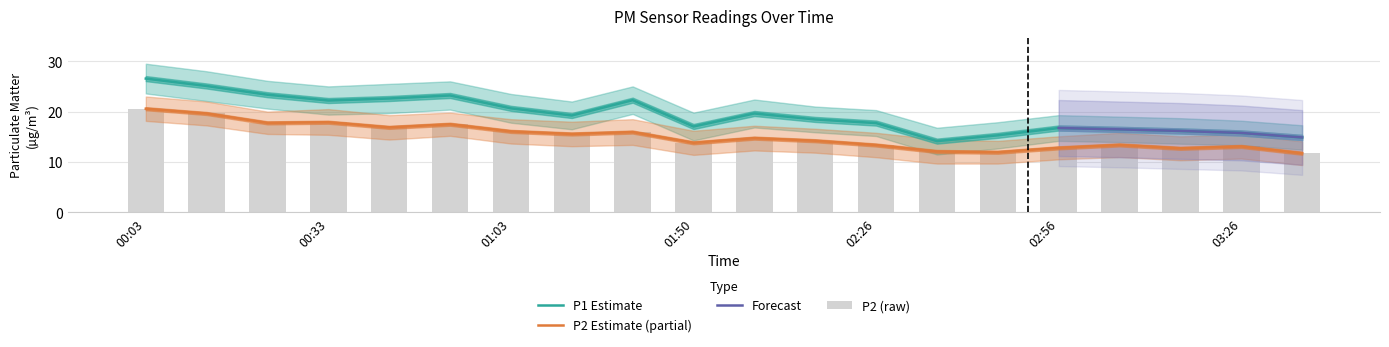

Where does the P1_upper series first go above 14?

00:03